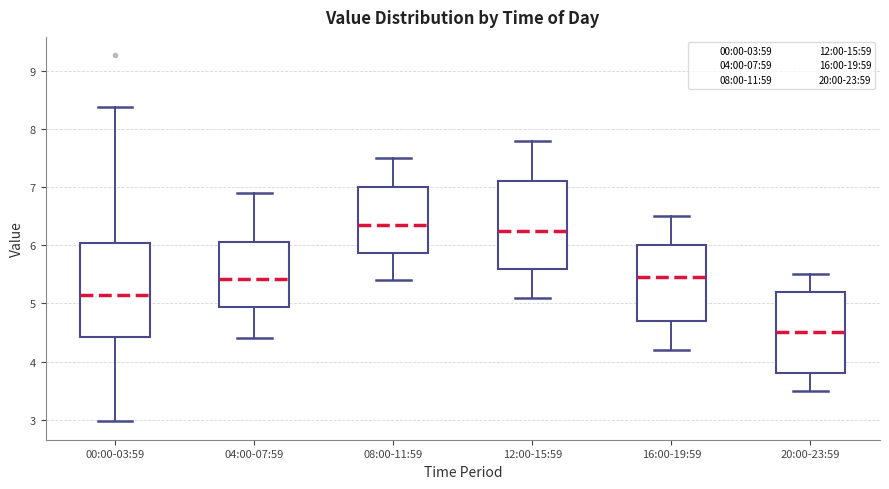

Reading left to right, transcribe this box plot: for each box, give where its median line is, the range the box spans, and where its two whiskers end, as read against the y-axis. The values are not printed on the chart, so give them approximately, as read against the axis.

00:00-03:59: median 5.1, box 4.4 to 6.0, whiskers 3.0 to 8.4
04:00-07:59: median 5.4, box 4.9 to 6.1, whiskers 4.4 to 6.9
08:00-11:59: median 6.4, box 5.9 to 7.0, whiskers 5.4 to 7.5
12:00-15:59: median 6.3, box 5.6 to 7.1, whiskers 5.1 to 7.8
16:00-19:59: median 5.5, box 4.7 to 6.0, whiskers 4.2 to 6.5
20:00-23:59: median 4.5, box 3.8 to 5.2, whiskers 3.5 to 5.5